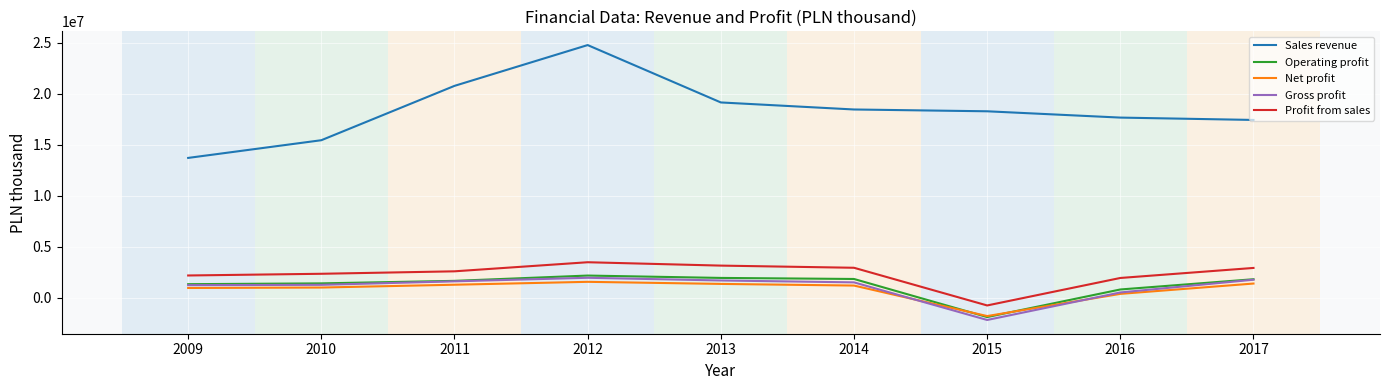

True or false: Sales revenue has a value of 32288434 at 2012.

False